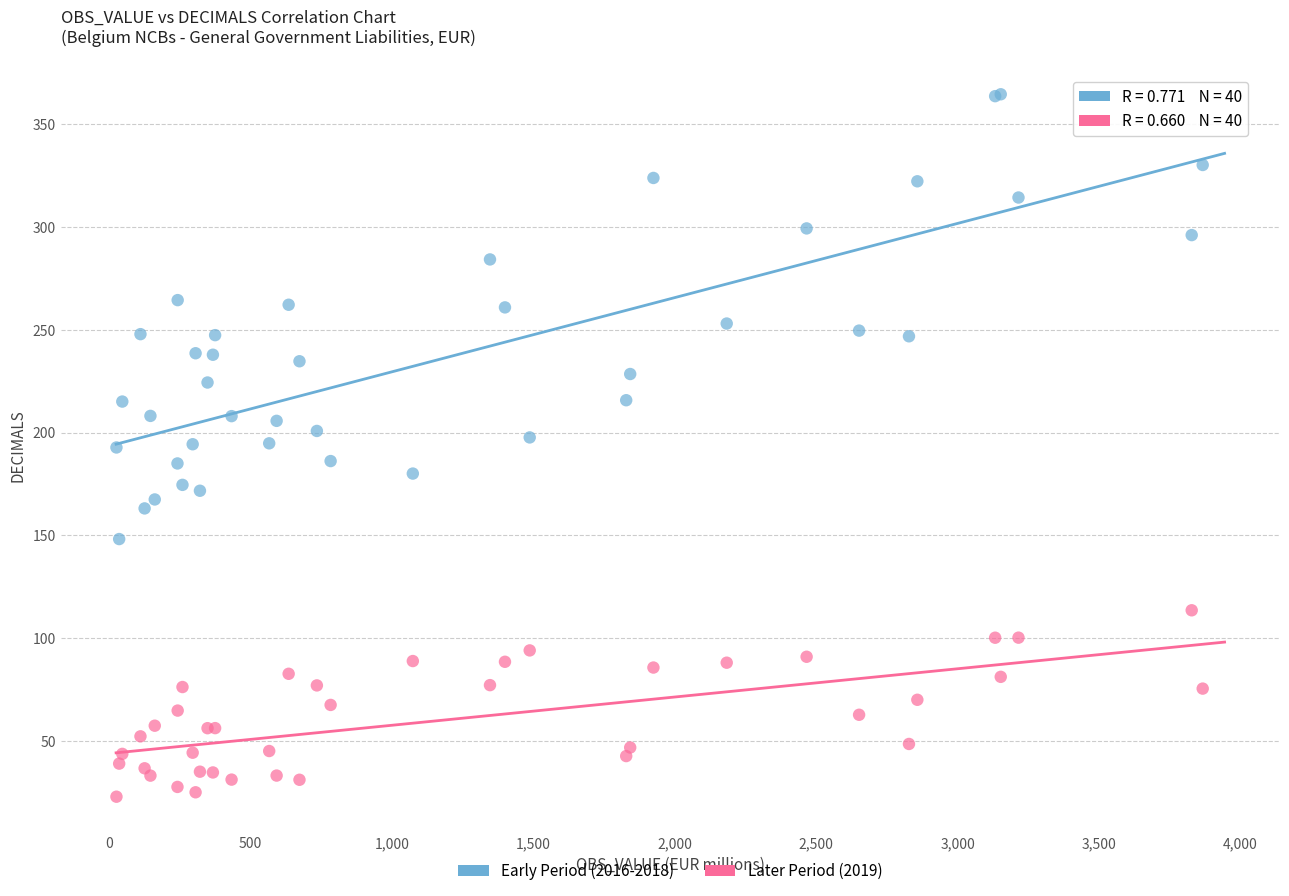

What are all the series names shown in the legend?

Early Period (2016-2018), Later Period (2019)